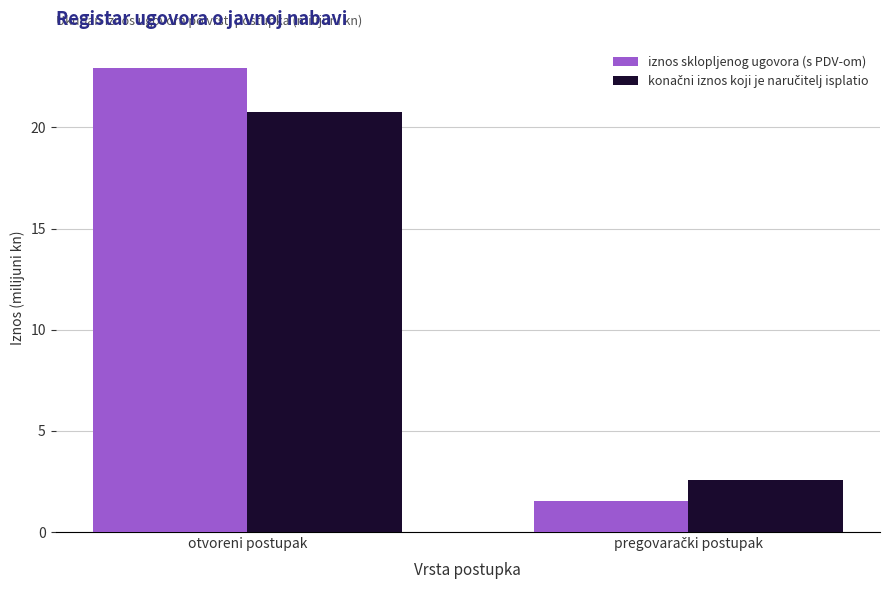

At which category is the sum across all series the highest?

otvoreni postupak